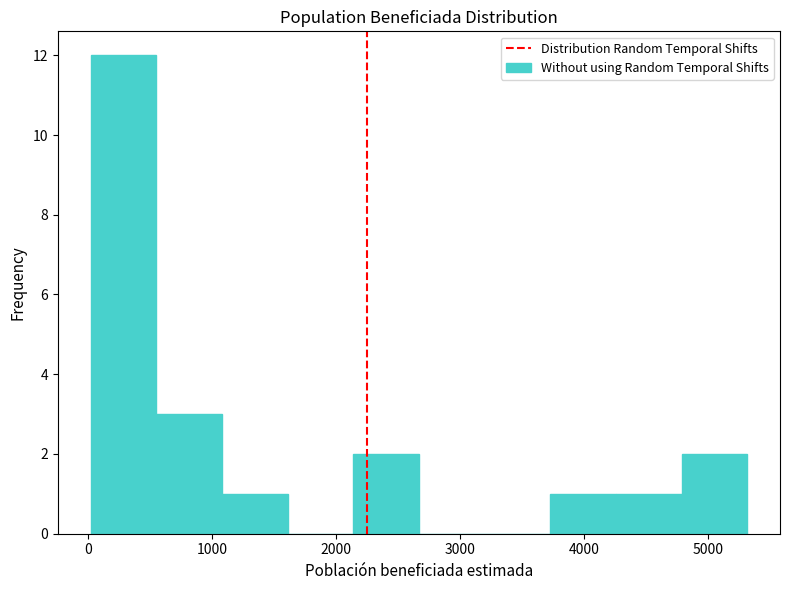

Which range on the x-axis has the tallest bar?

0 to 500